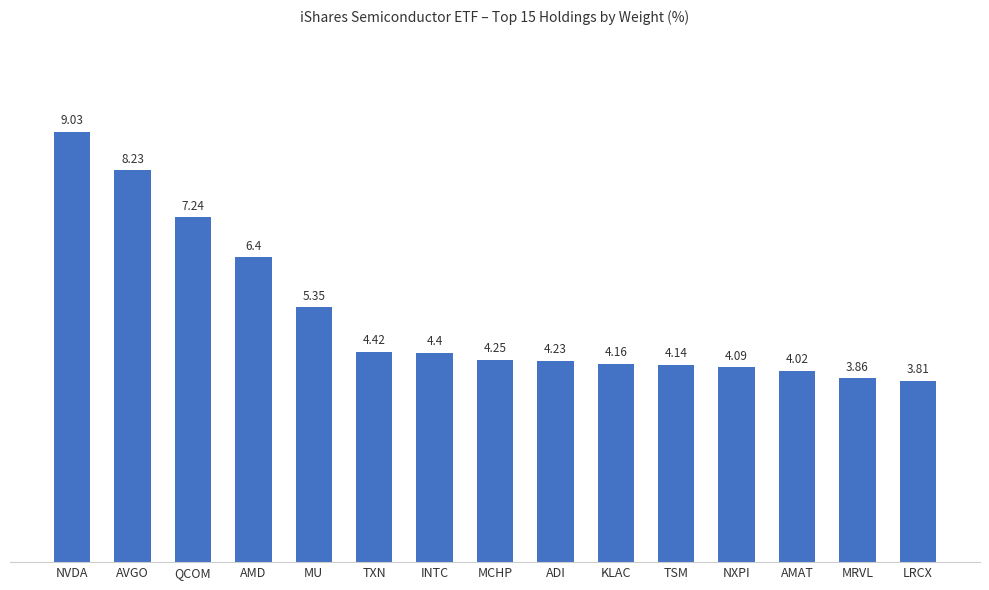

What is the maximum value shown in the chart?

9.0